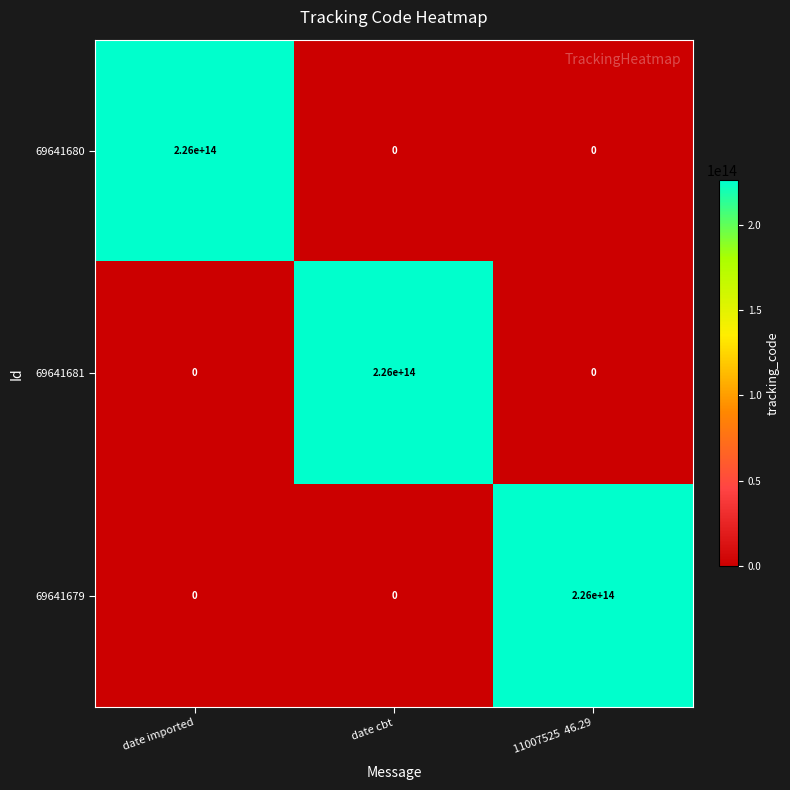

True or false: 69641680 has a value of -107713552651109 at 11007525  46.29.

False